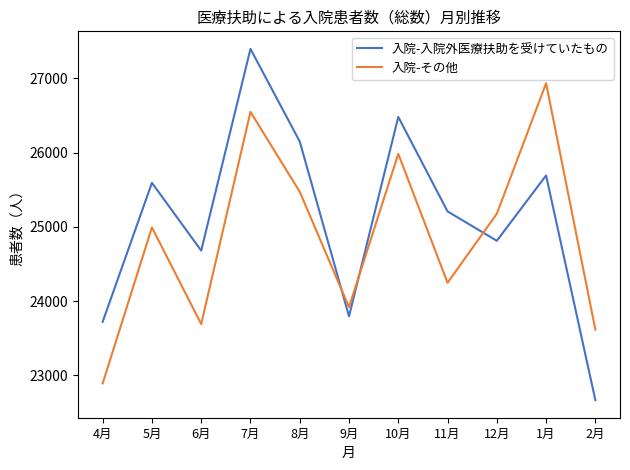

Is the value of 入院-入院外医療扶助を受けていたもの at 12月 greater than the value of 入院-その他 at 9月?

Yes